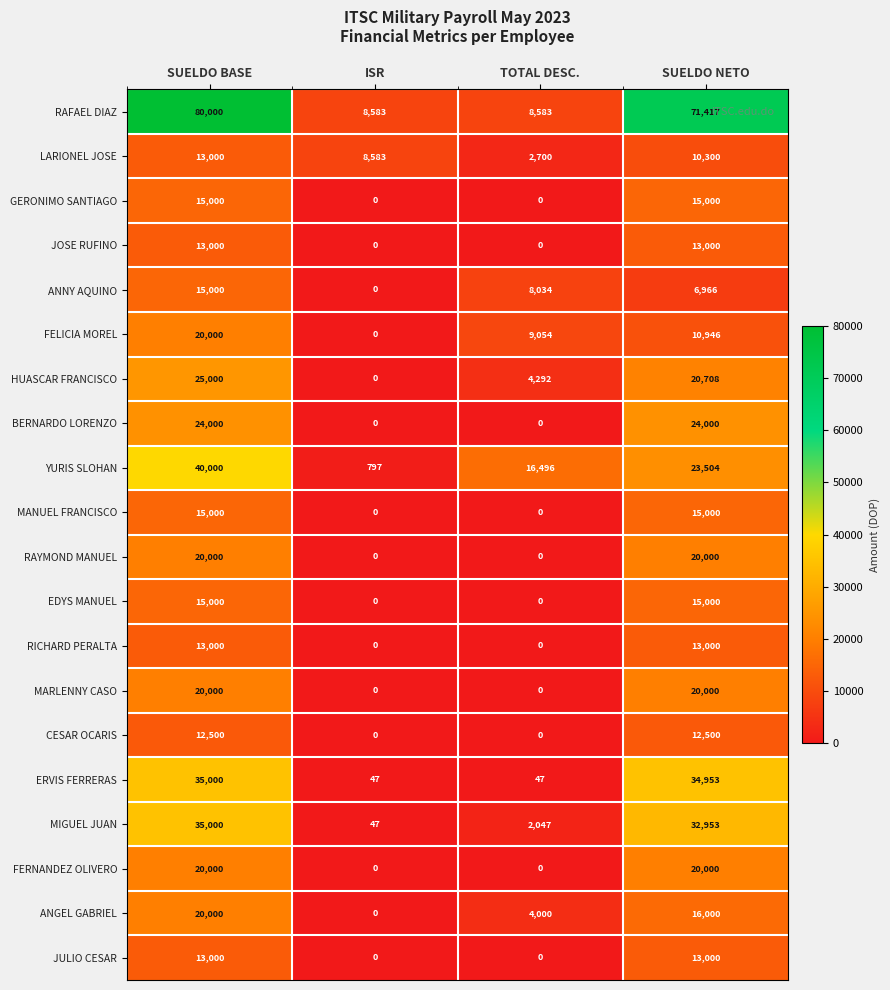

Which series changed the most between ISR and SUELDO NETO?

RAFAEL DIAZ